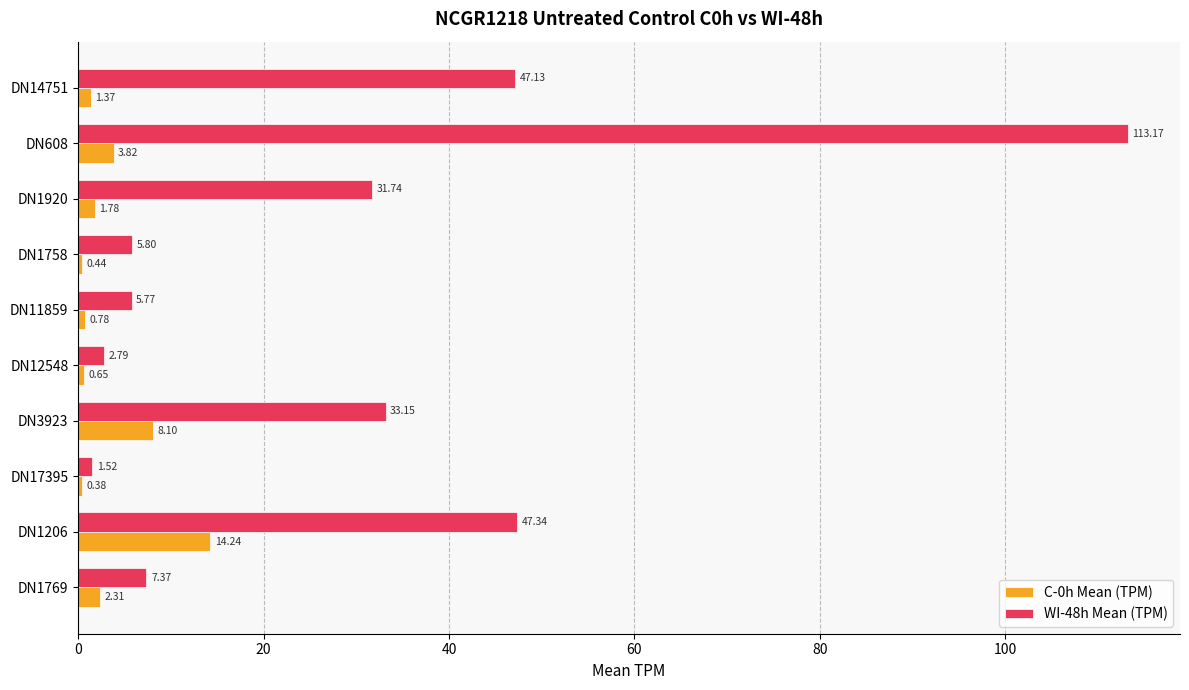

Where is C-0h Mean (TPM) nearest to the value 7?

DN3923